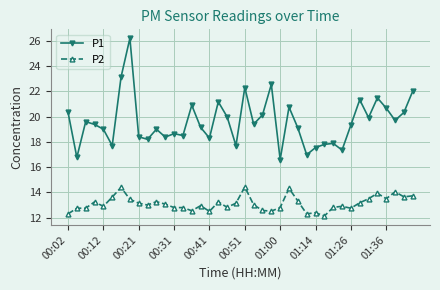

List the series in order of their peak value, lowest first.

P2, P1